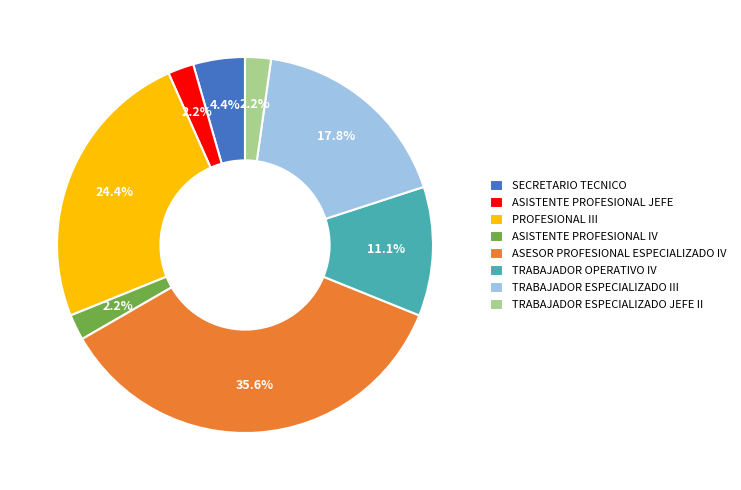

Count the number of slices in the pie.

8